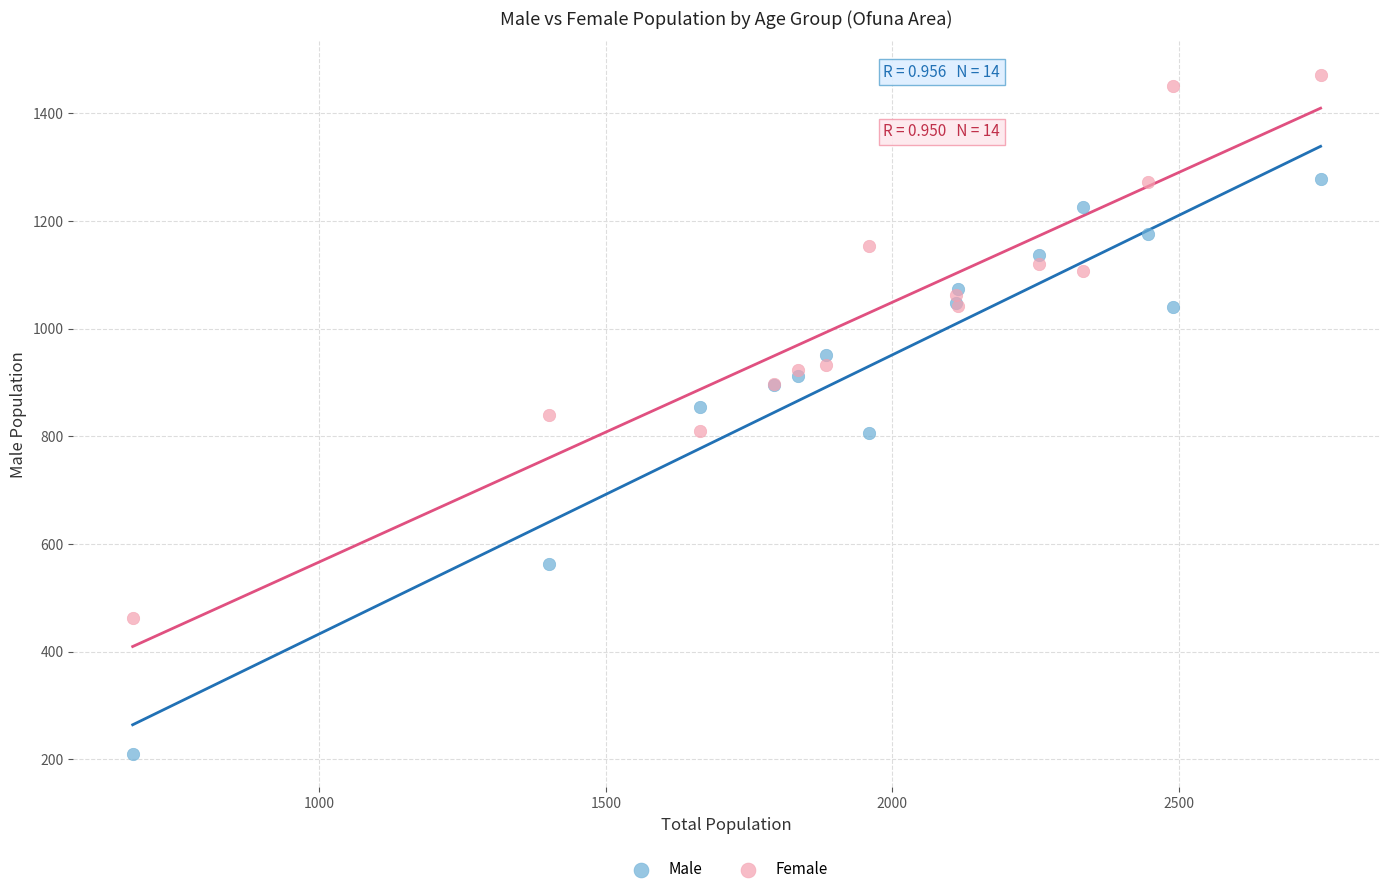

In the Female series, what Y value is closest to 967?

933